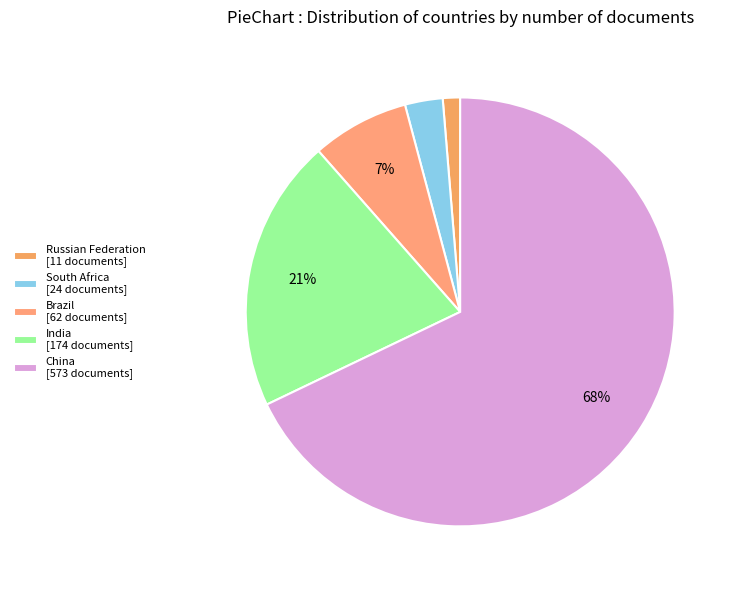

Which category has the smallest portion of the pie?

Russian Federation